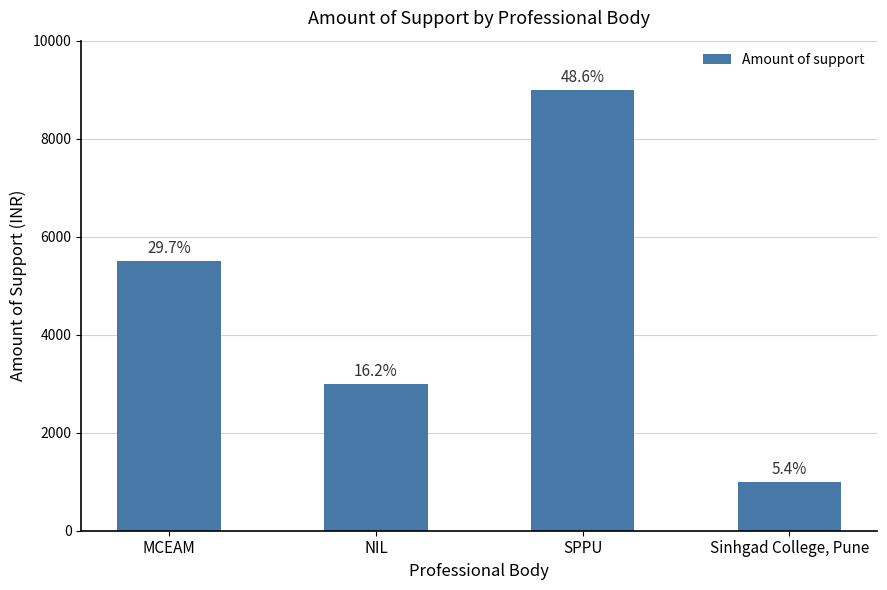

How many bars are there in total?

4